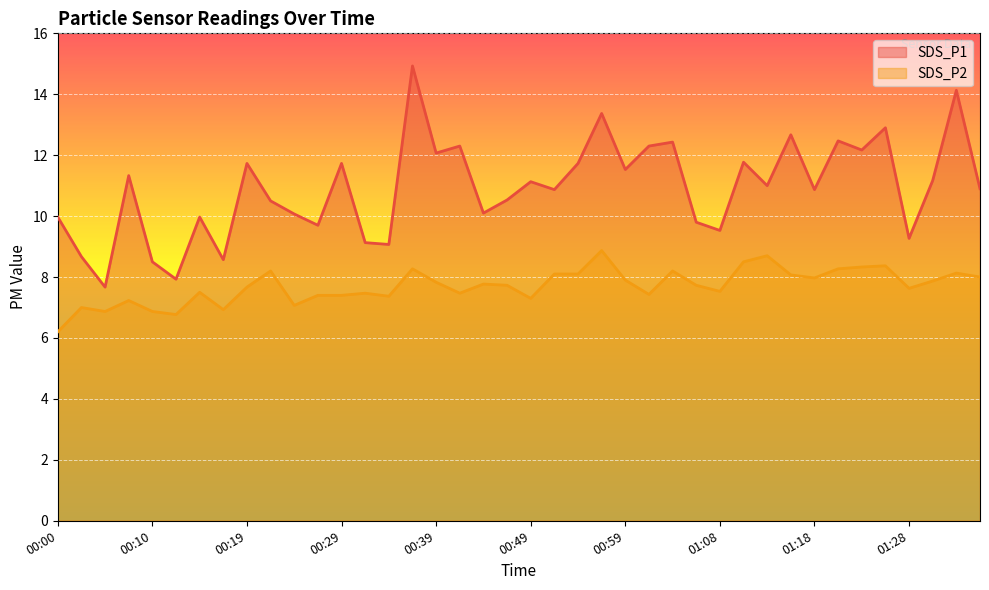

True or false: SDS_P1 and SDS_P2 cross at least once.

False